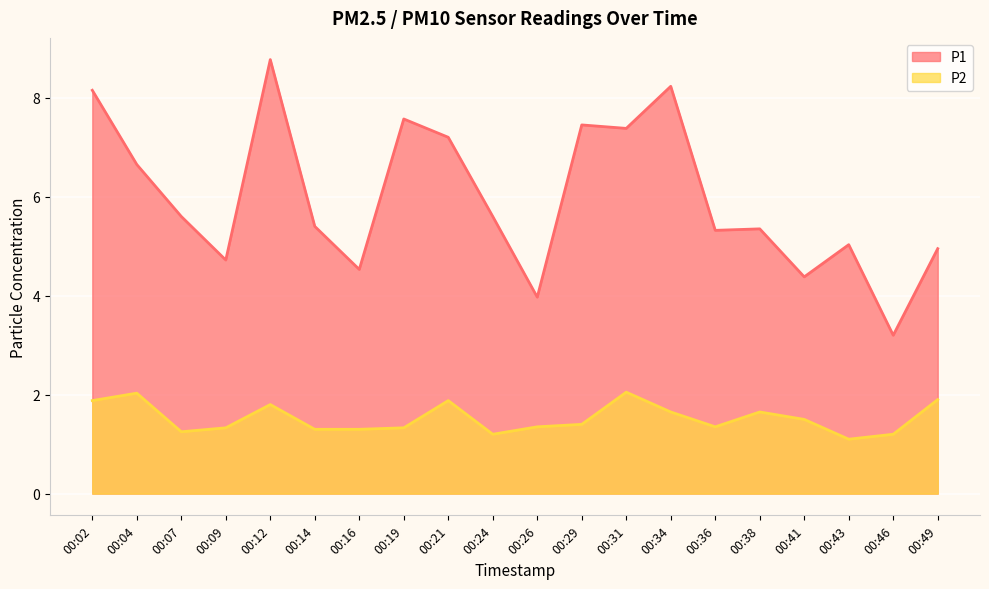

What is the sum of all P1 values?

119.5